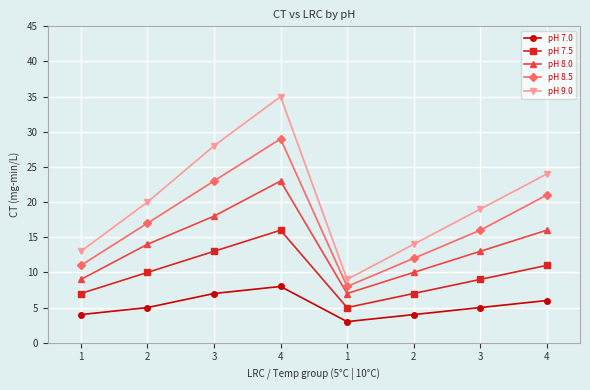

What is the difference between the maximum and second lowest values in the pH 8.5 series?

18